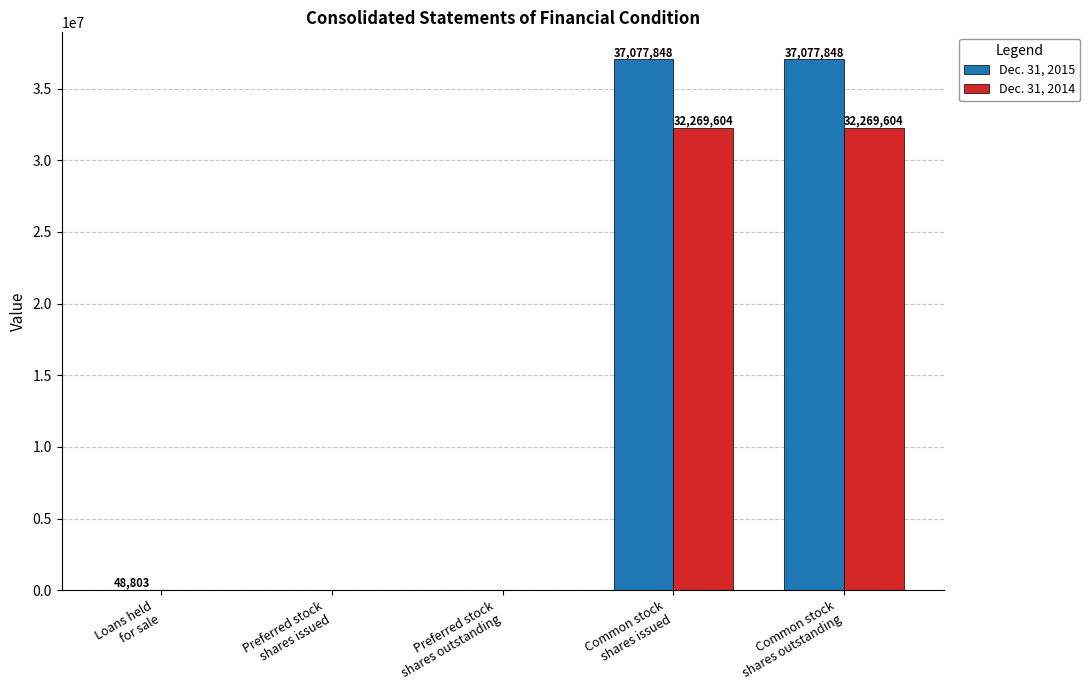

What is the sum of all Dec. 31, 2015 values?

74204499